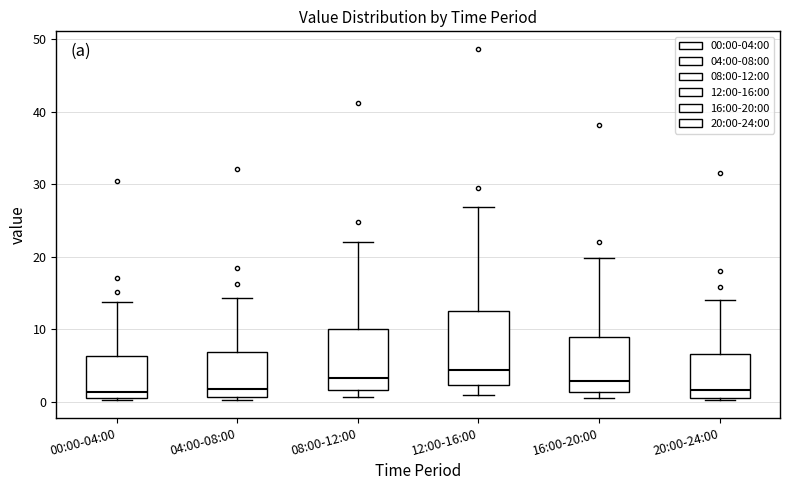

Which box is the tallest, from its lower edge to its upper edge?

12:00-16:00